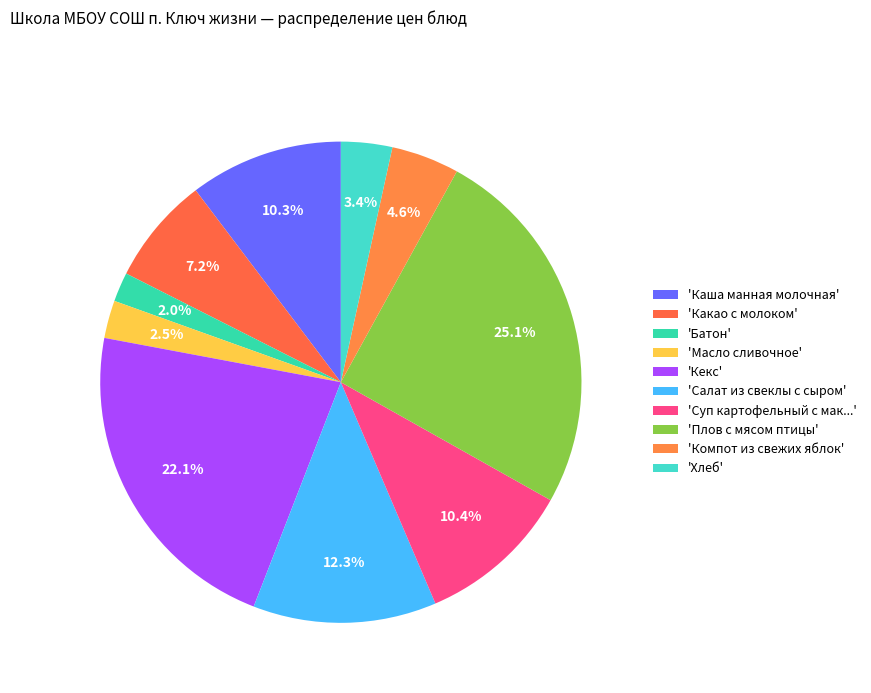

To the nearest percent, what is the difference between the largest and smallest slice percentages?

23%